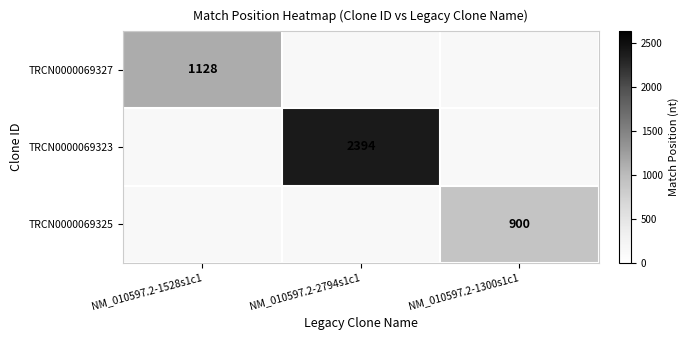

What is the minimum value shown in the chart?

900.0